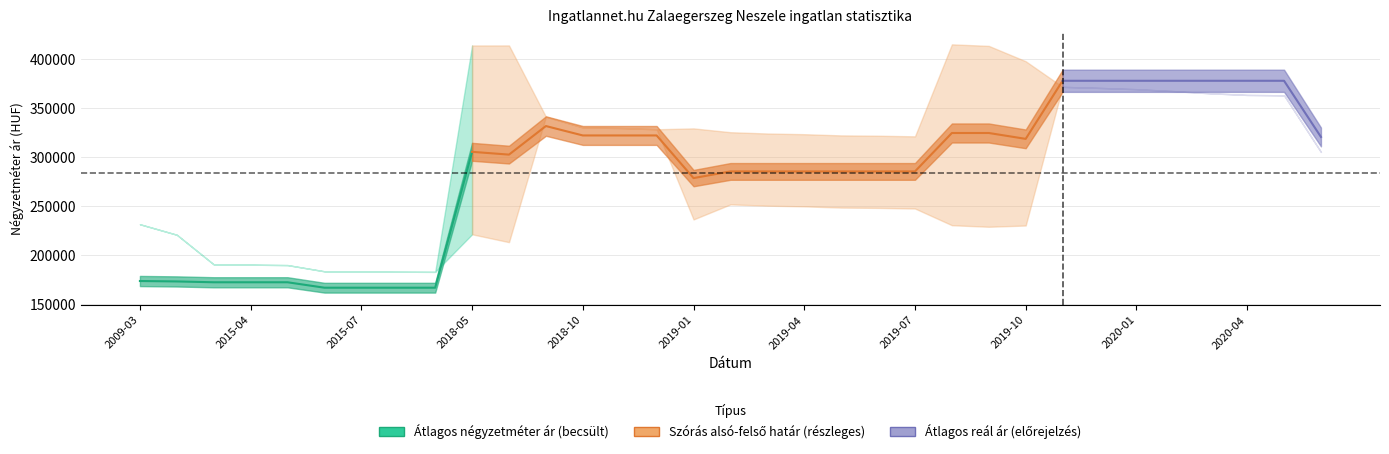

At how many categories does at least one series exceed 254176?

24